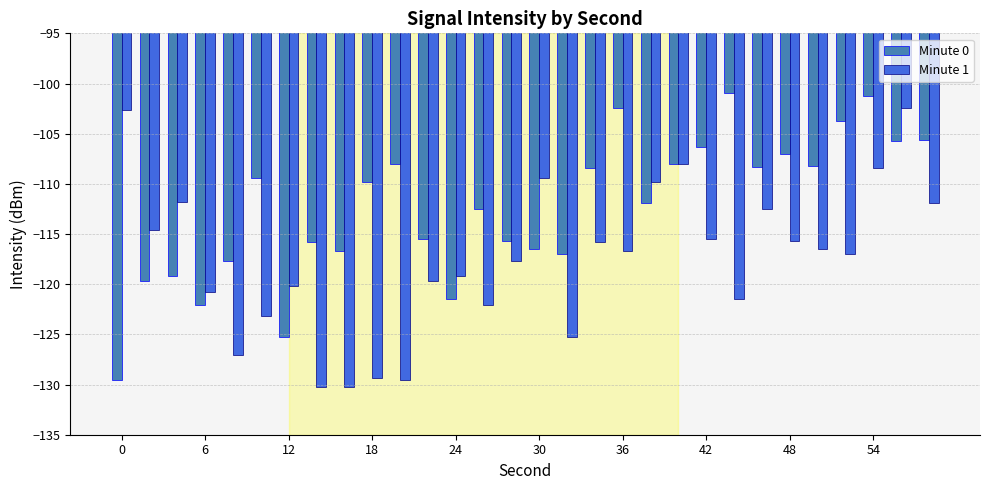

What is the highest value of the Minute 0 series?

-100.9